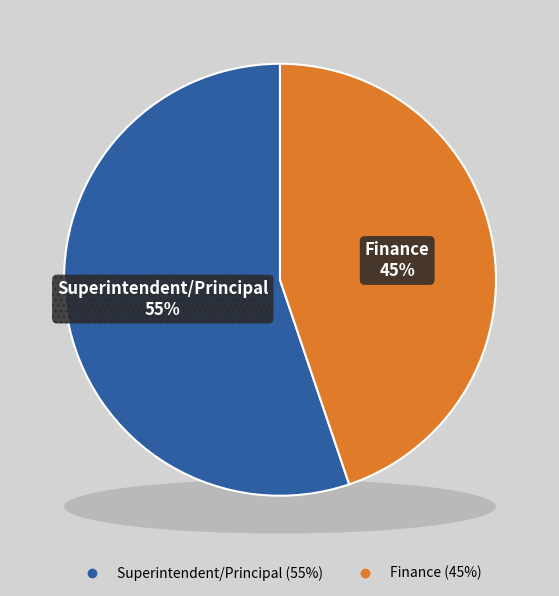

Count the number of slices in the pie.

2